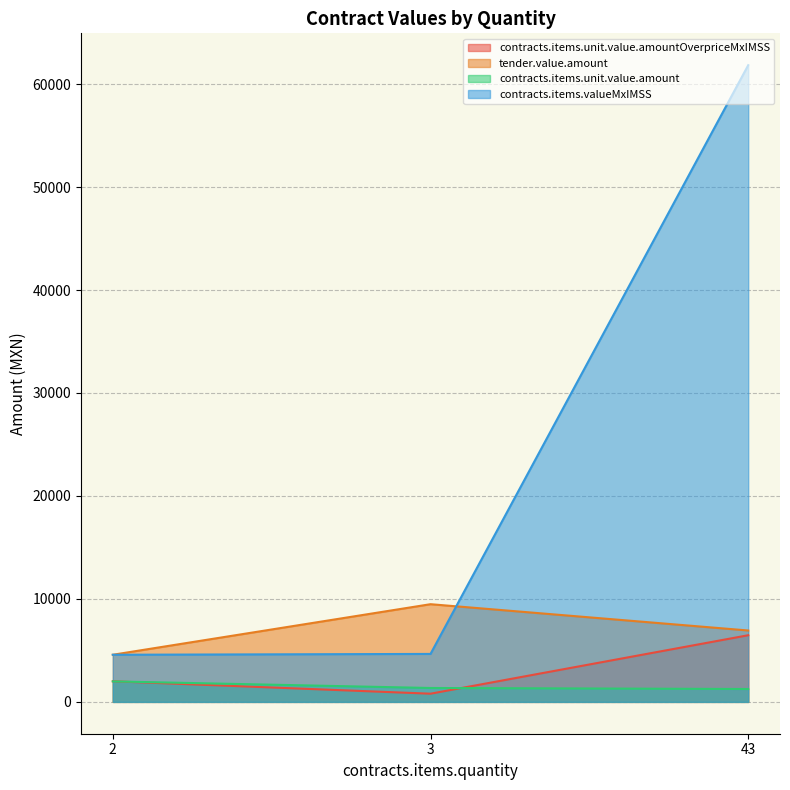

The contracts.items.valueMxIMSS series shows 329.7 at 3. True or false?

False